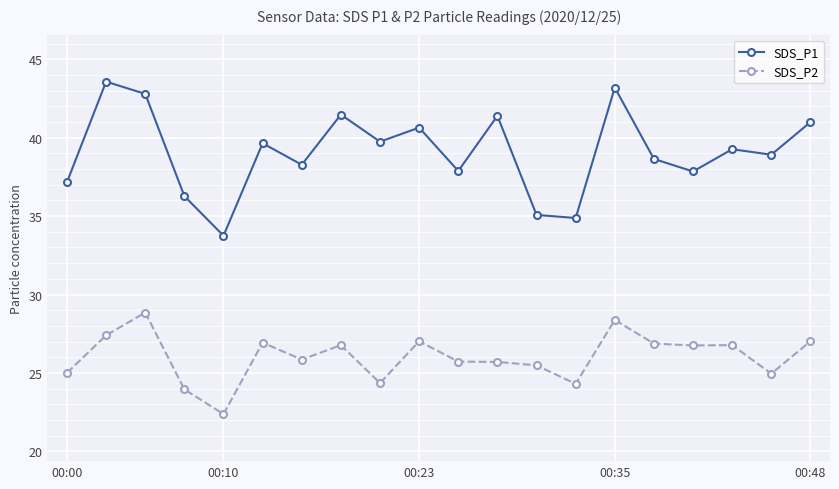

What is the difference between the maximum and minimum values in the SDS_P1 series?

9.8